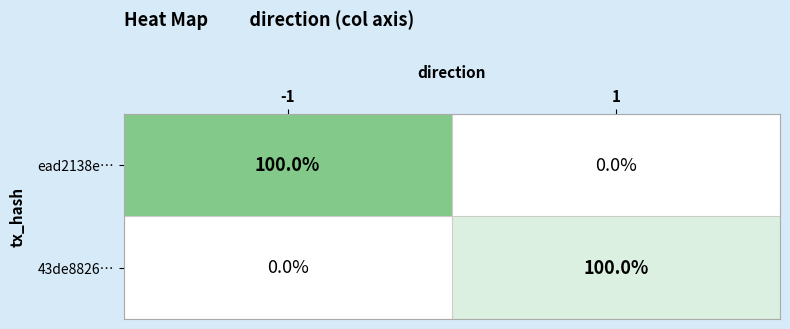

What is the spread (max minus min) of values at 1?

100